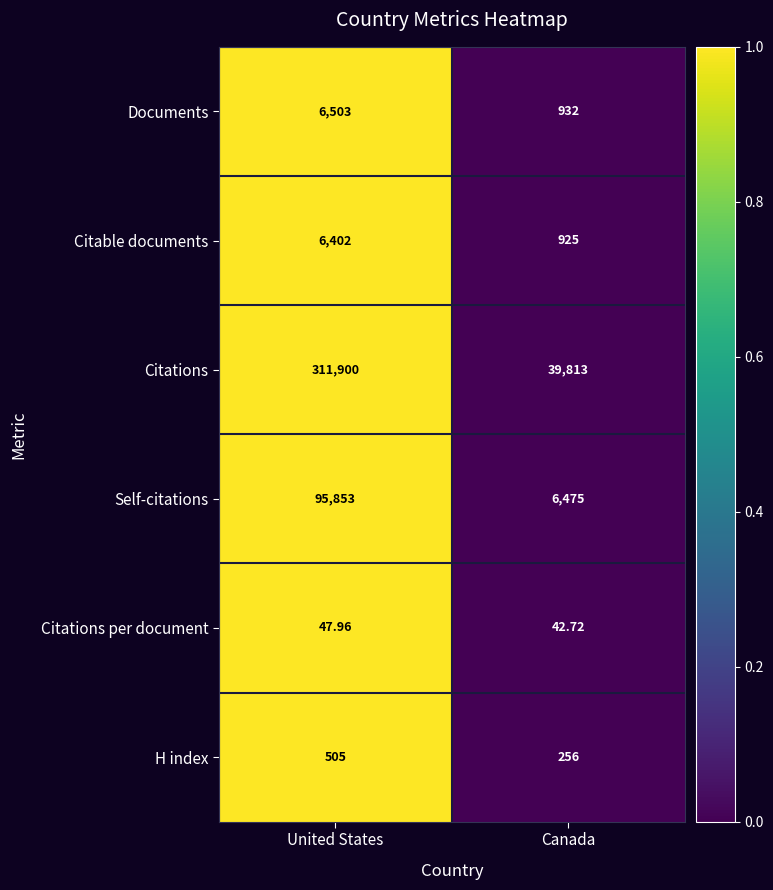

Which series has the largest total across all categories?

Citations